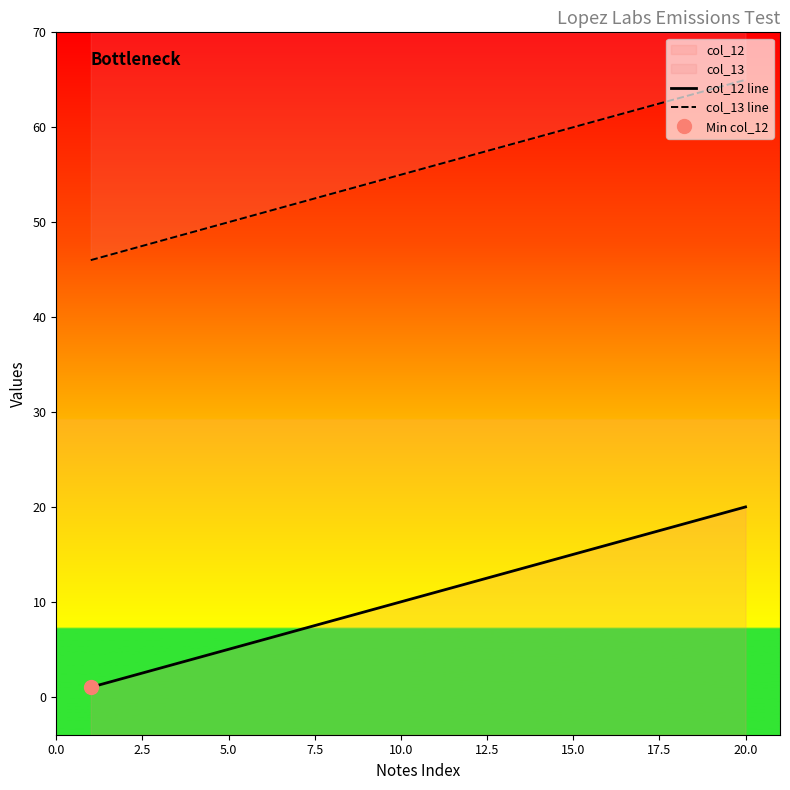

The value of col_13 line at 2.5 is 17. True or false?

False